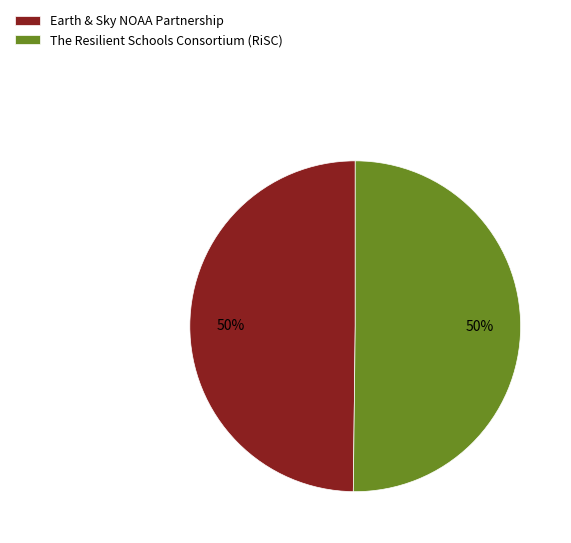

To the nearest percent, what portion does Earth & Sky NOAA Partnership represent?

50%